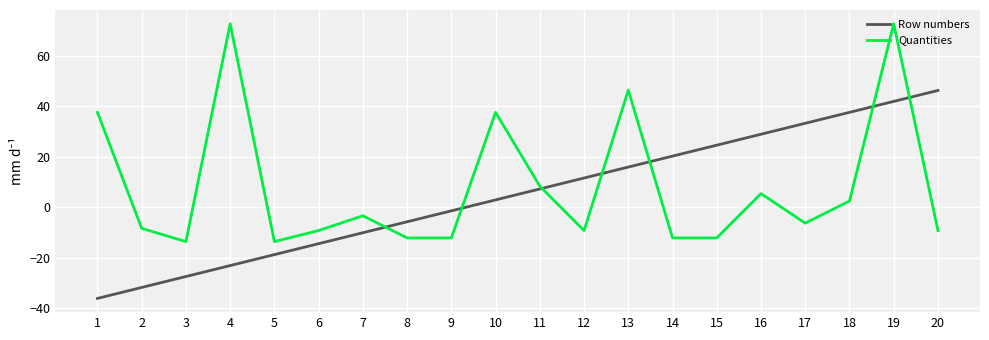

Rank the categories by Row numbers value from highest to lowest.

20, 19, 18, 17, 16, 15, 14, 13, 12, 11, 10, 9, 8, 7, 6, 5, 4, 3, 2, 1